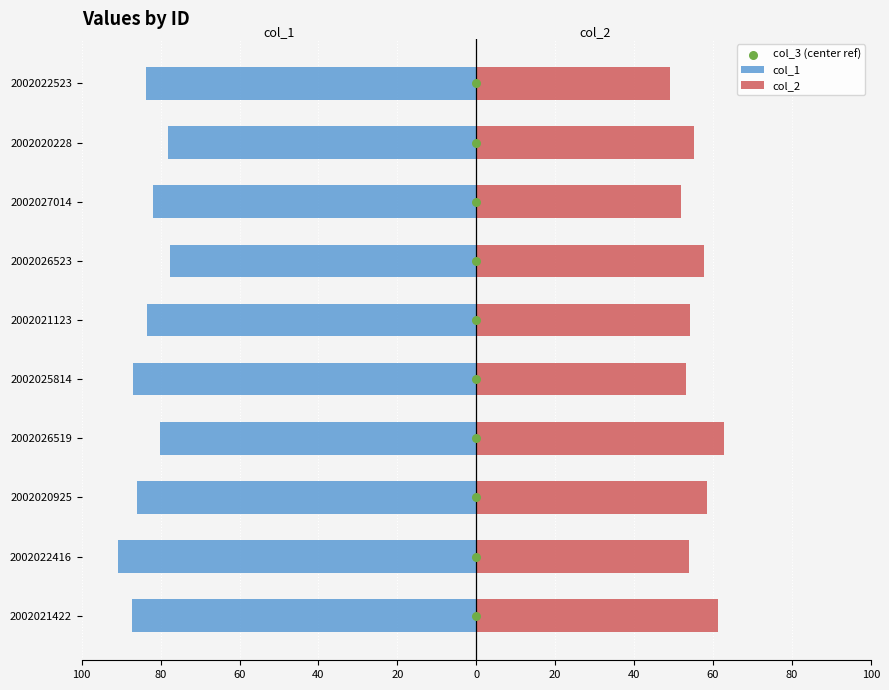

Which series reaches the maximum Y coordinate?

col_2